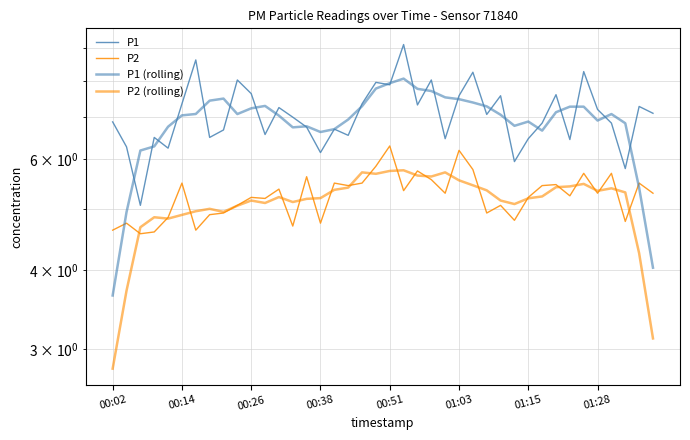

Which category has the lowest value across all series?

00:02